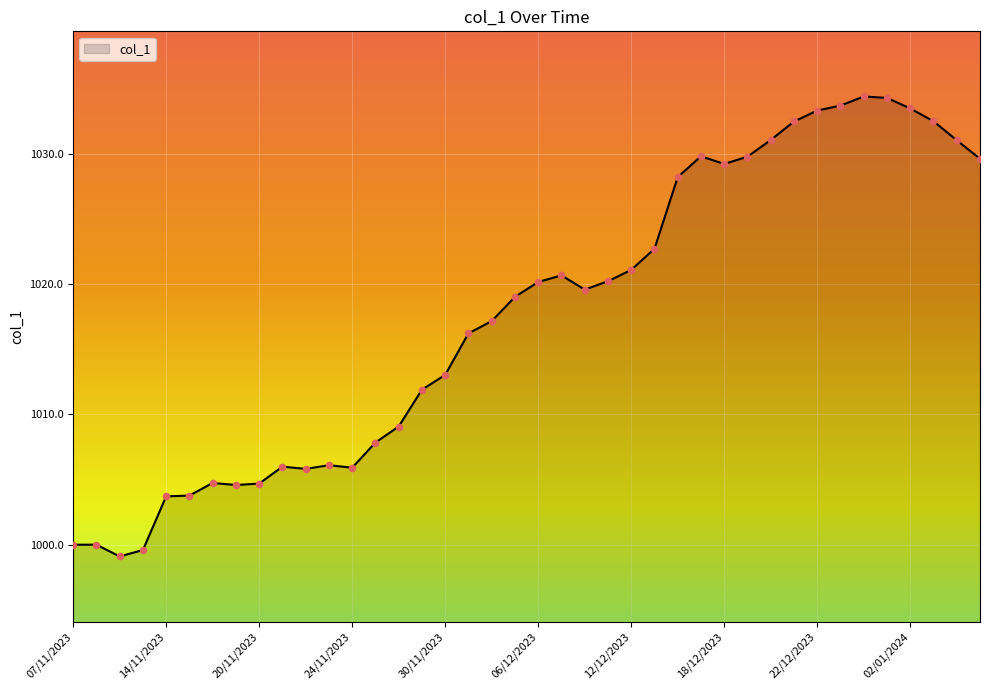

What is the greatest value displayed?

1034.4